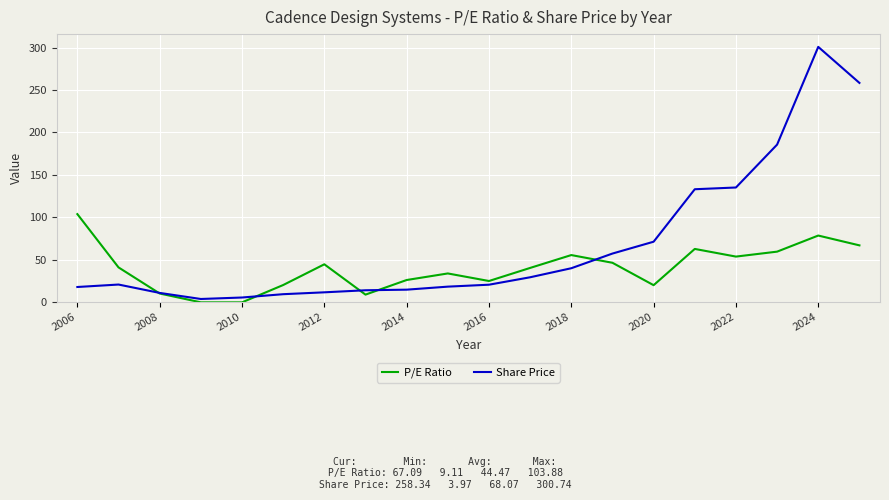

Rank the series by their average value, from lowest to highest.

P/E Ratio, Share Price